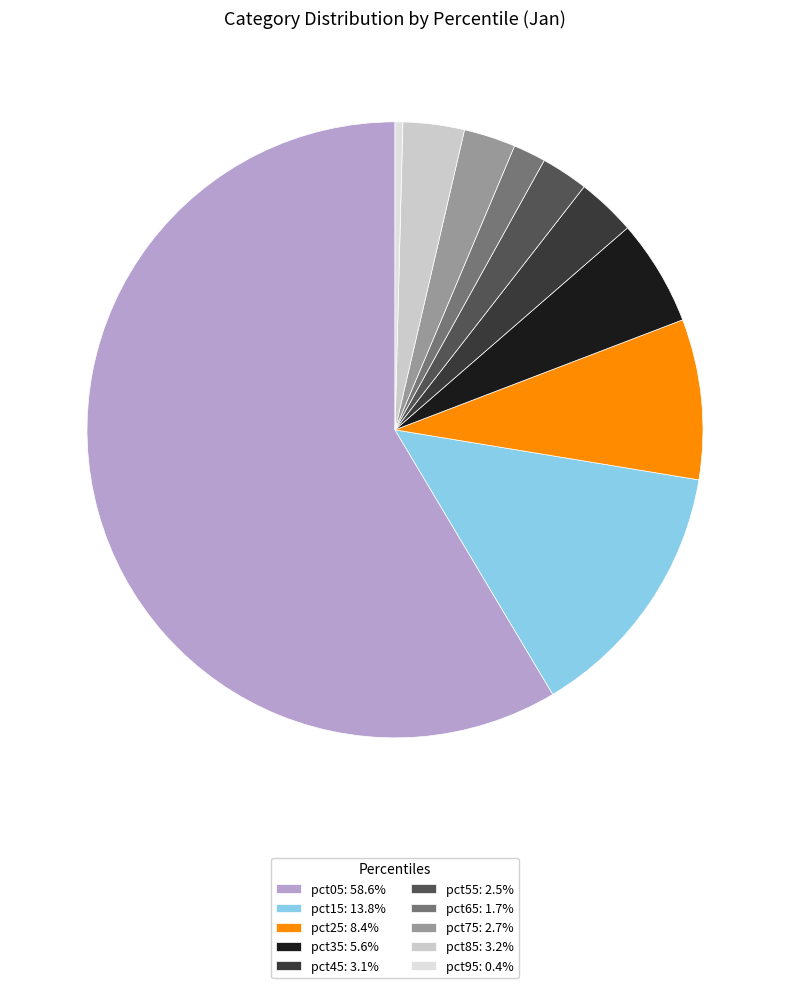

Does any single category account for the majority?

Yes